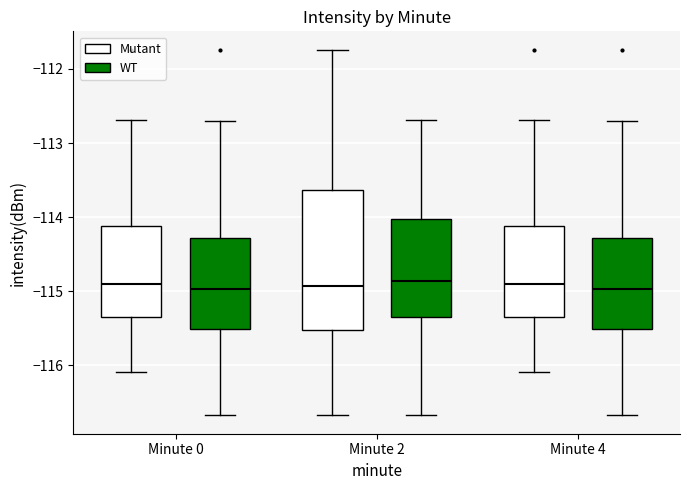

Which box is the tallest, from its lower edge to its upper edge?

Minute 2 (Mutant)